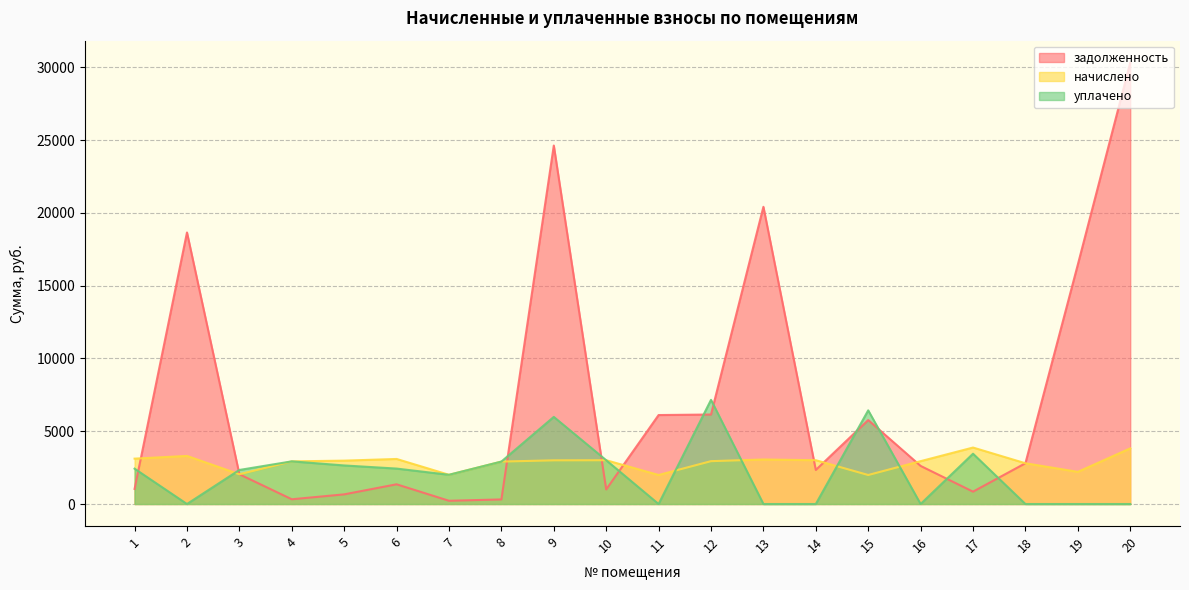

The value of начислено at 15 is 662.8. True or false?

False